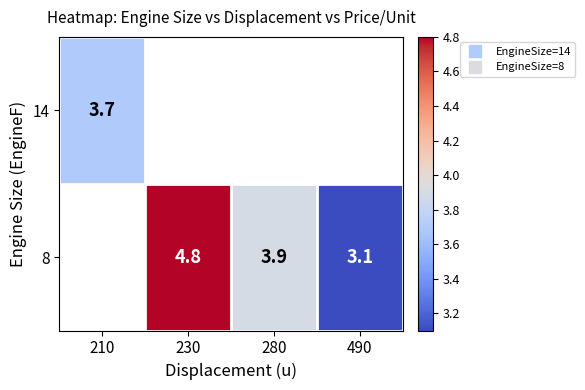

Between 490 and 210, which is larger?

210